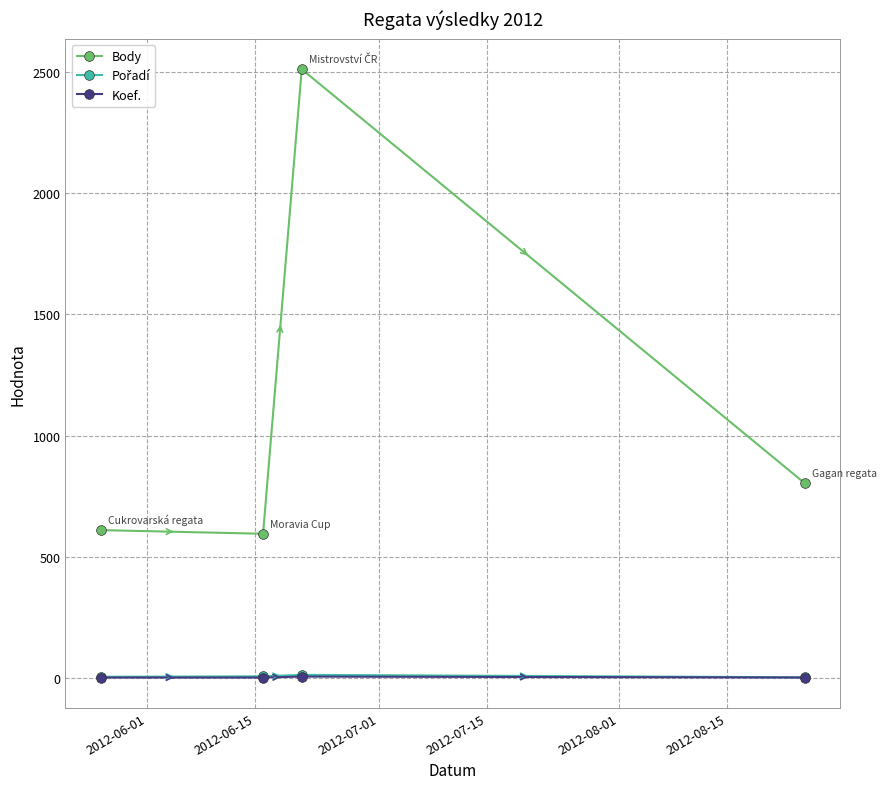

What is the lowest value of the Body series?

595